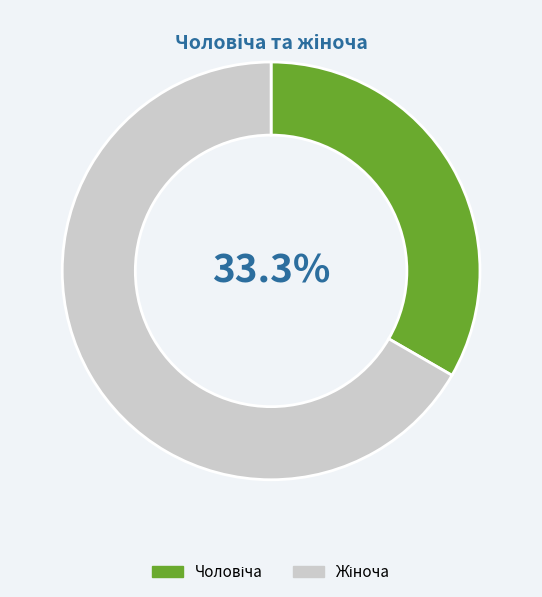

Does any single category account for the majority?

Yes